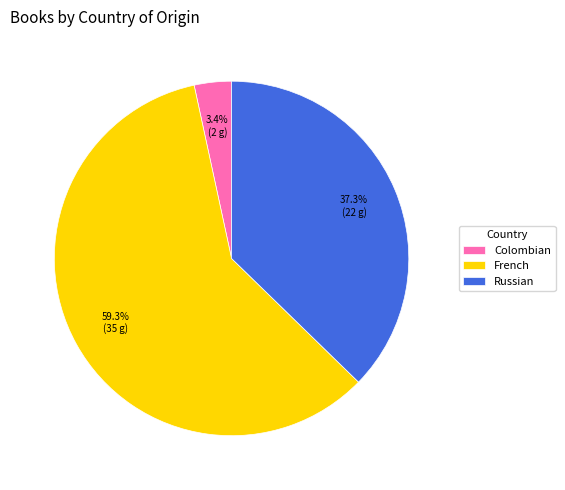

What is the ratio of the value at French to the value at Russian?

1.6